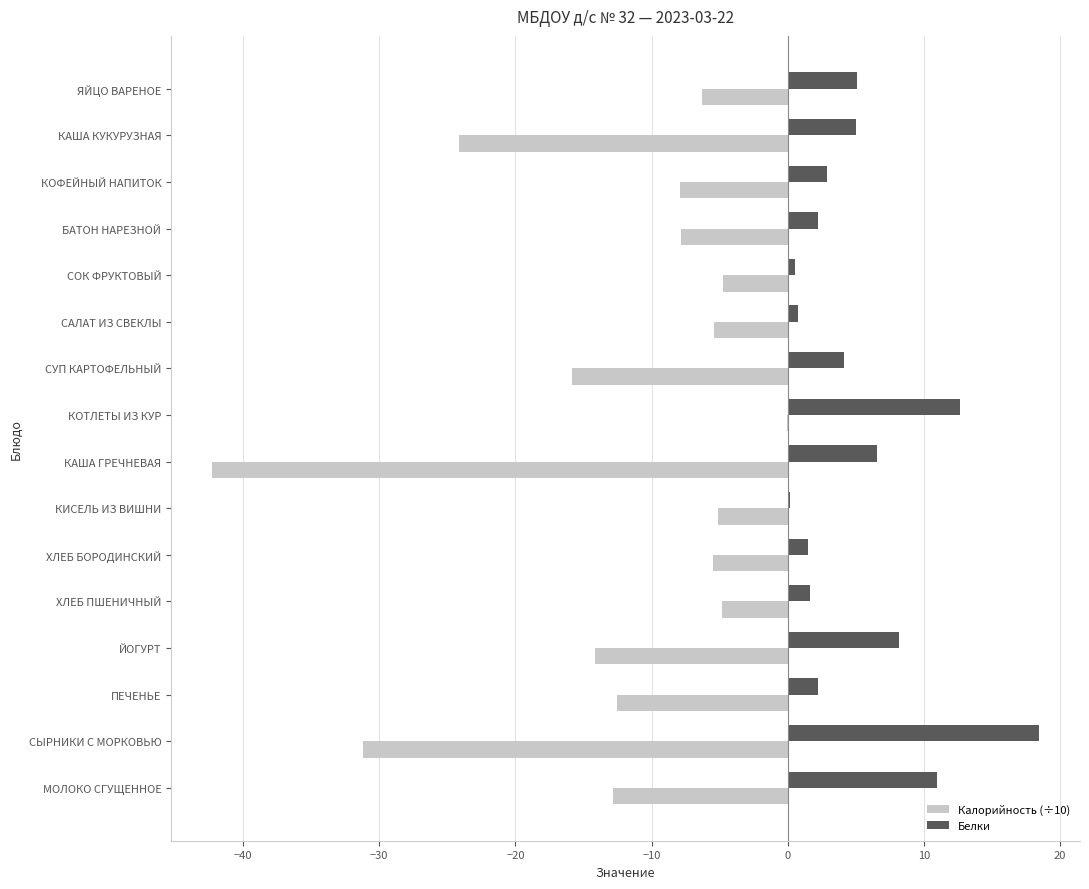

Is it true that Белки equals 2.1 at КАША ГРЕЧНЕВАЯ?

False